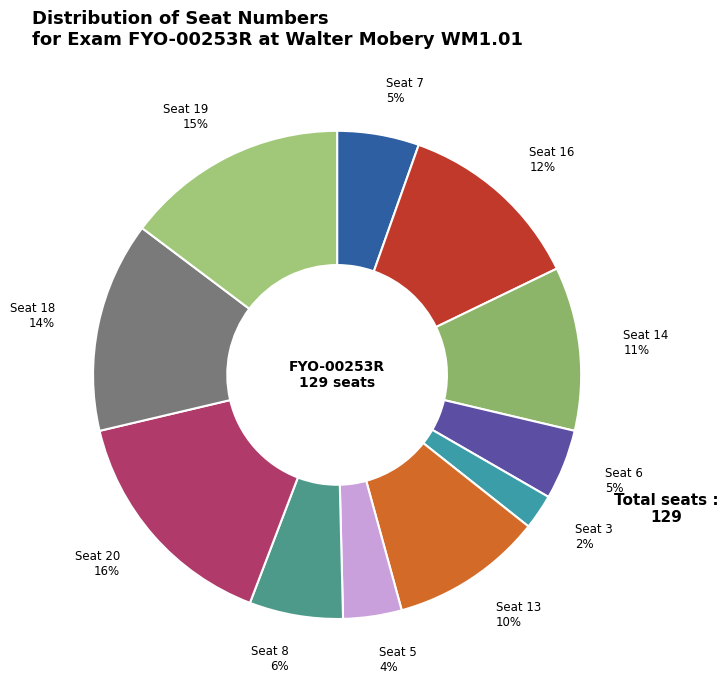

Combined, do Seat 18 and Seat 3 account for over 50%?

No